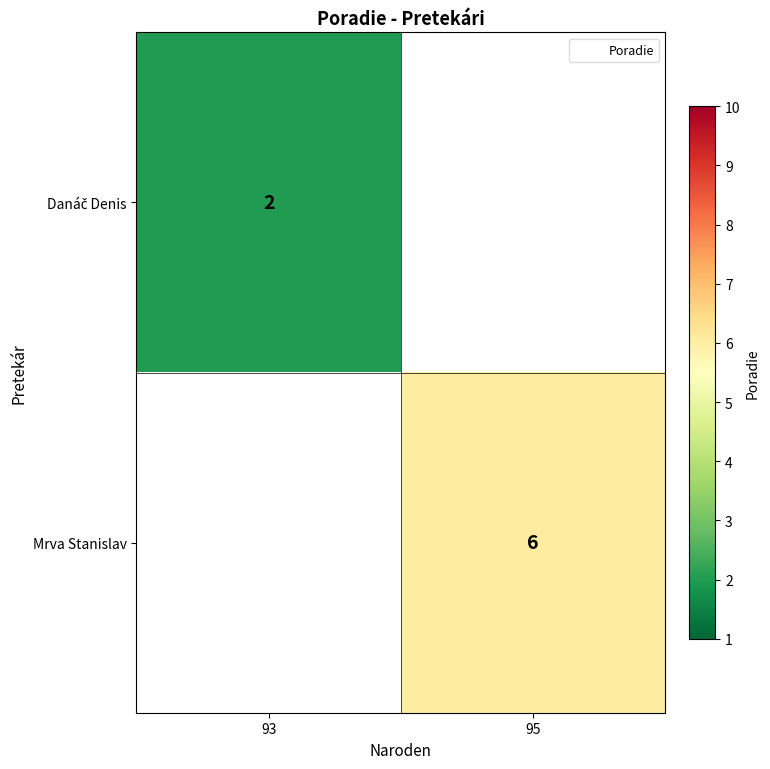

Is the value of Mrva Stanislav at 95 greater than the value of Danáč Denis at 93?

Yes